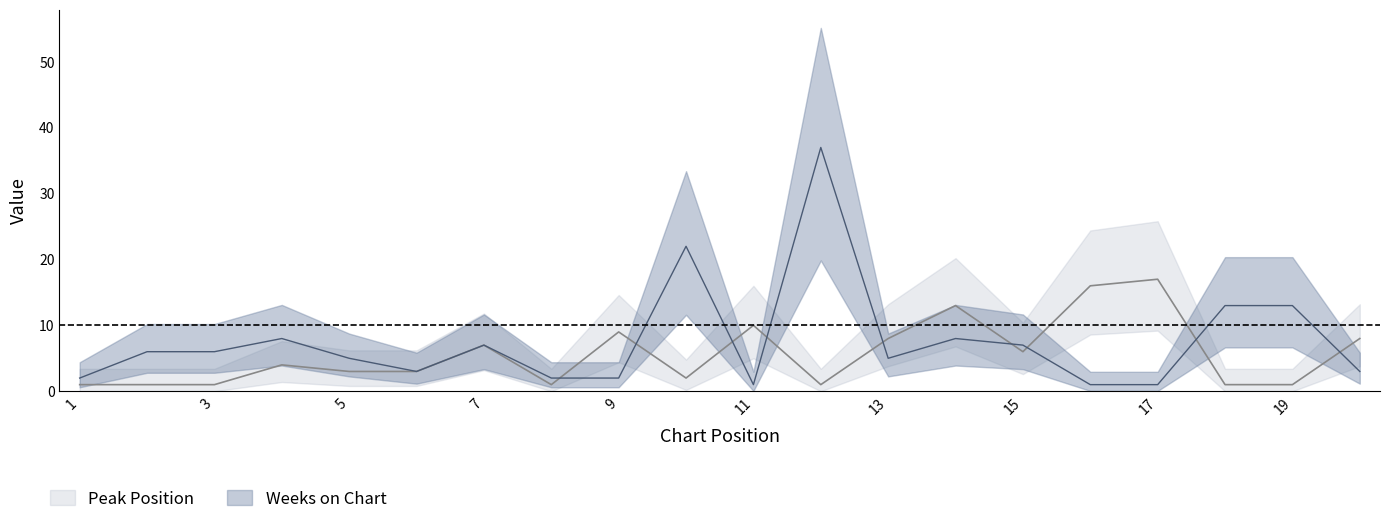

Reading right to left, list all the values displayed in this chart.

Peak Position: 8	1	1	17	16	6	13	8	1	10	2	9	1	7	3	3	4	1	1	1
Weeks on Chart: 3	13	13	1	1	7	8	5	37	1	22	2	2	7	3	5	8	6	6	2